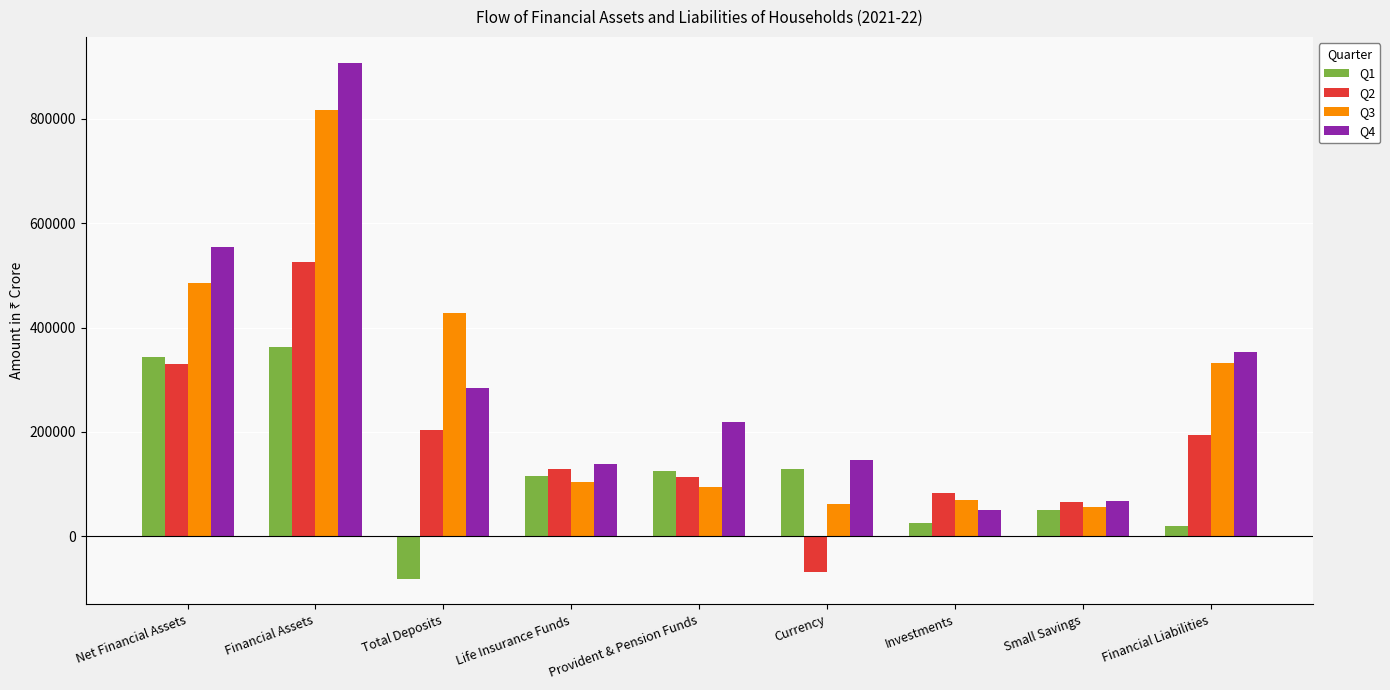

How many values in Q1 are below zero?

1